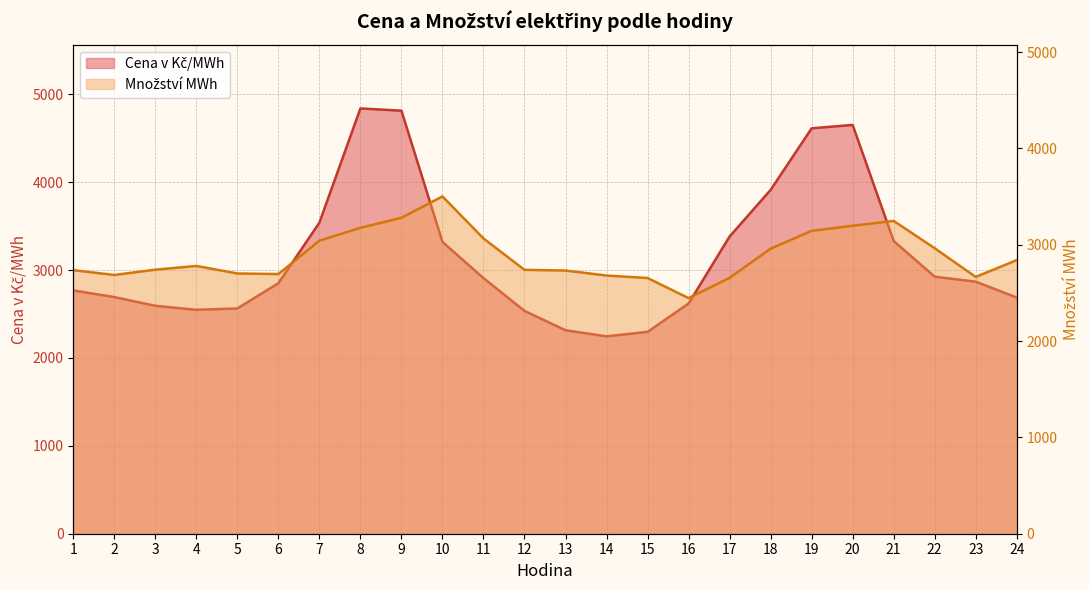

At which category does Množství MWh reach its first local peak?

4